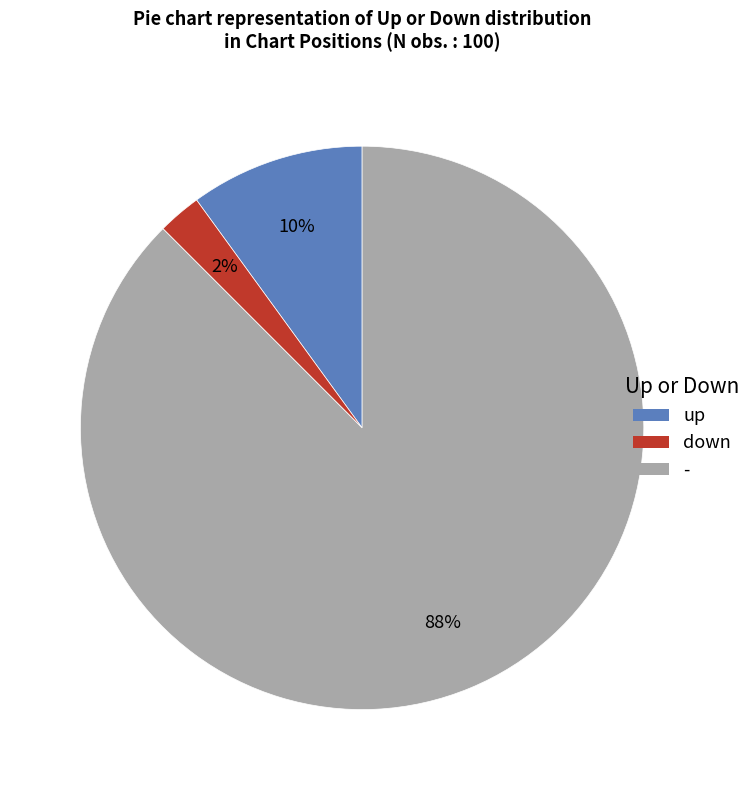

What percentage is the up slice, to the nearest percent?

10%